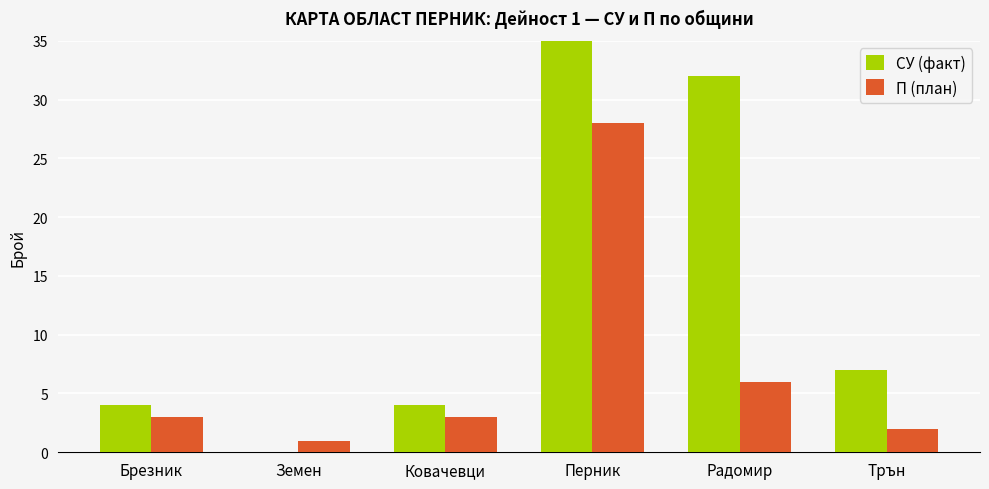

How many values in the П (план) series exceed 3?

2